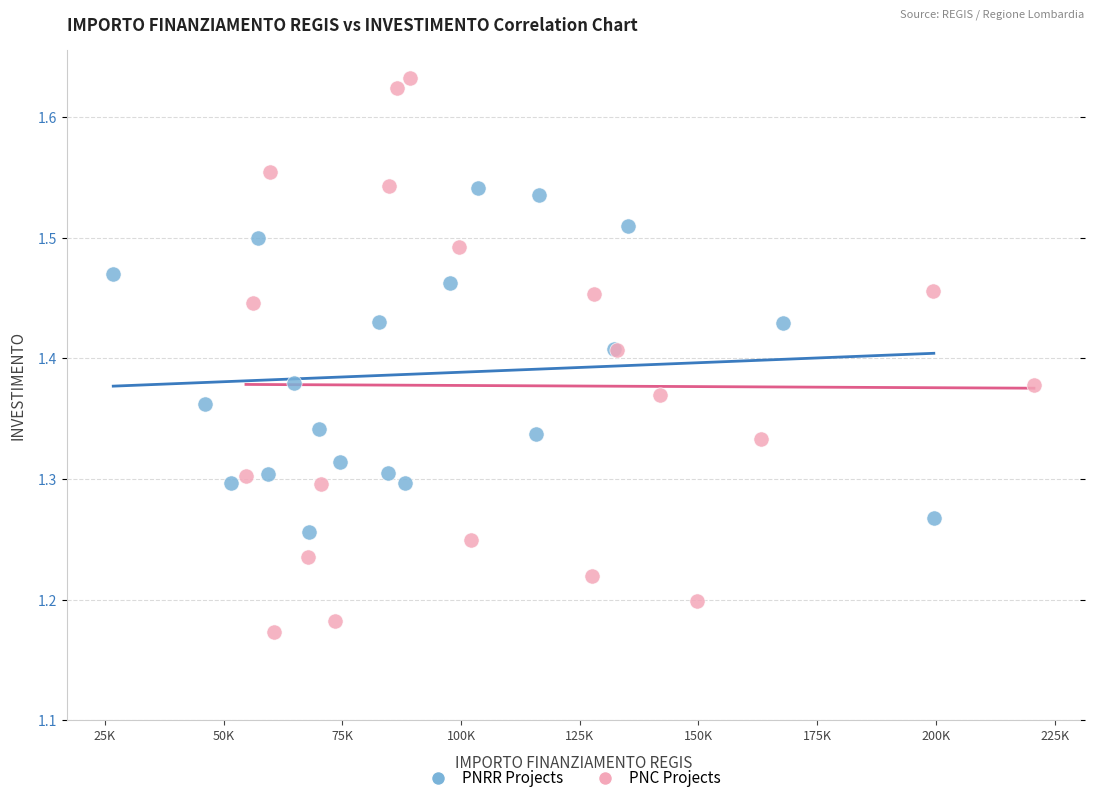

What are all the series names shown in the legend?

PNRR Projects, PNC Projects